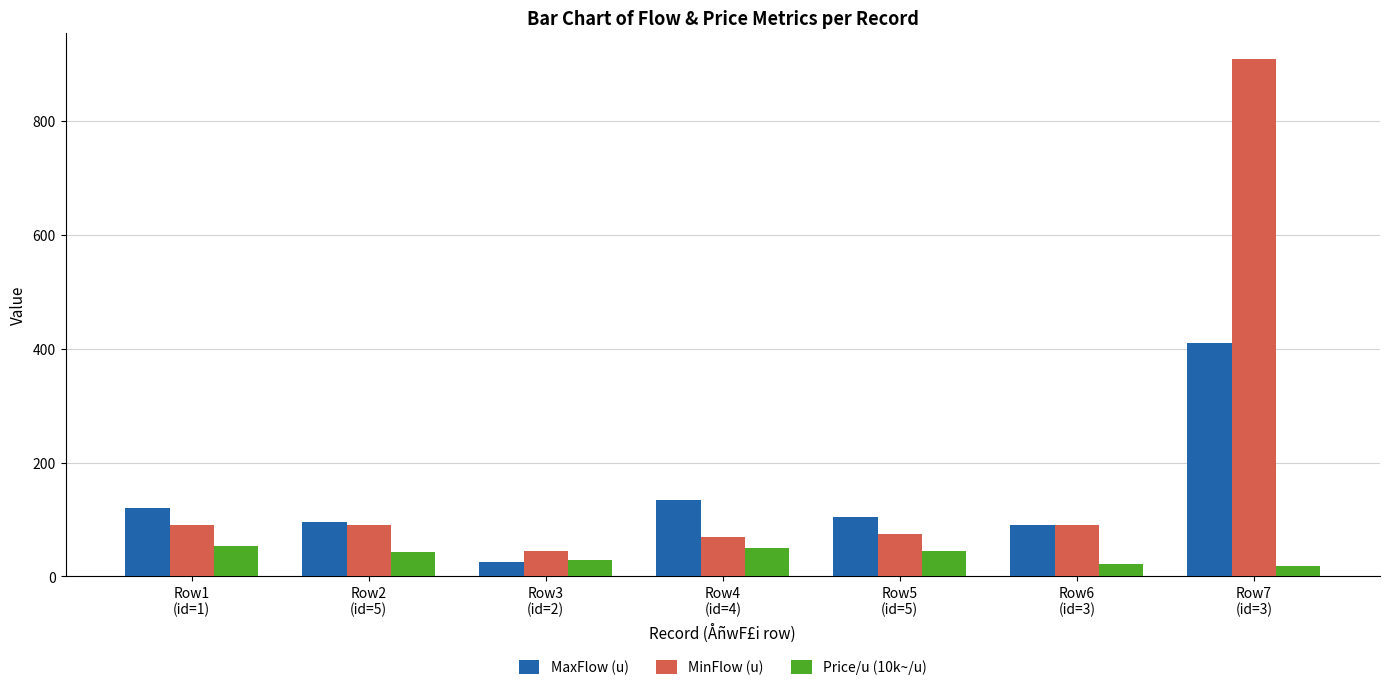

Read the MinFlow (u) value at Row3
(id=2).

45.0